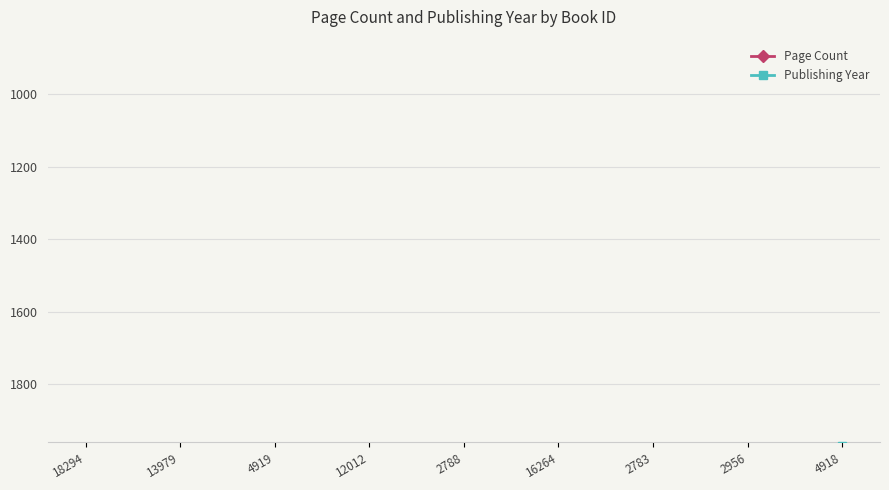

What are all the series names shown in the legend?

Page Count, Publishing Year